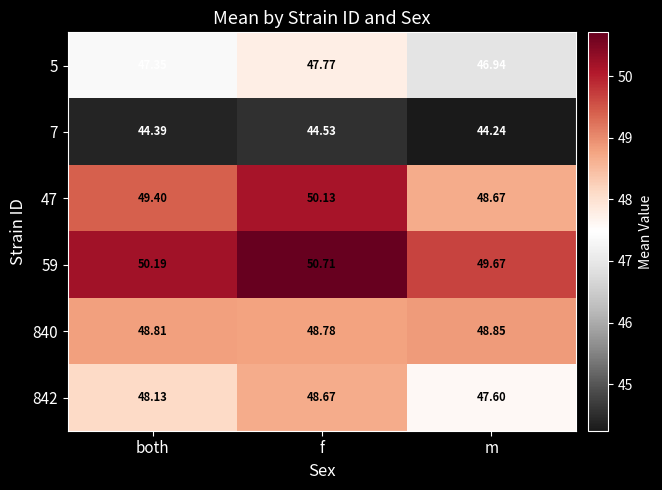

Which label corresponds to the largest value in the chart?

f